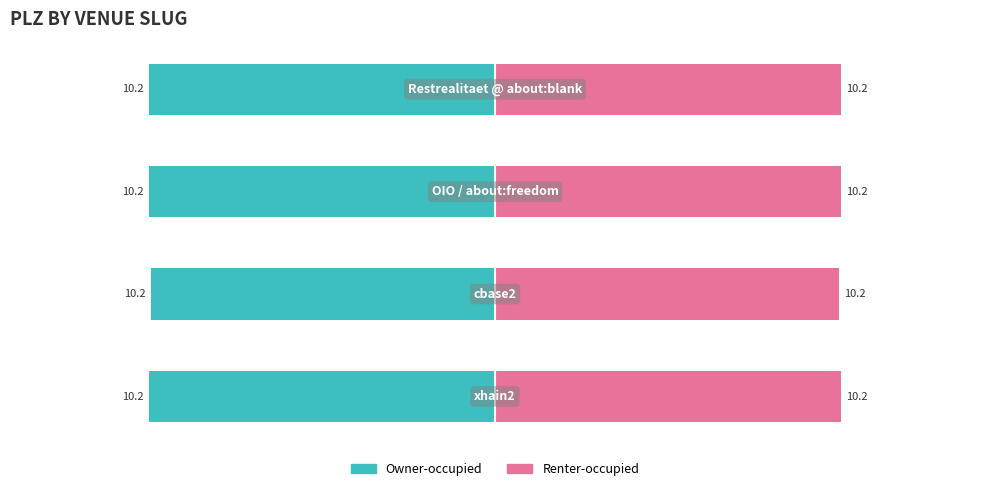

Count the number of data series in this chart.

2